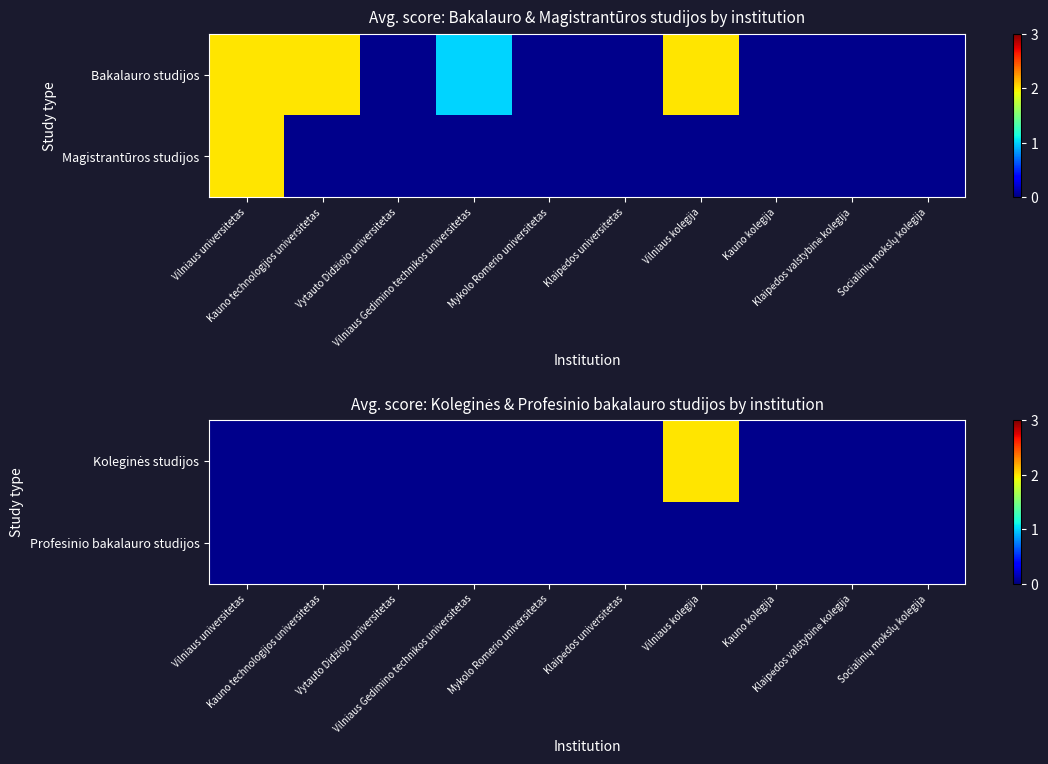

Which category has the lowest value across all series?

Vilniaus kolegija